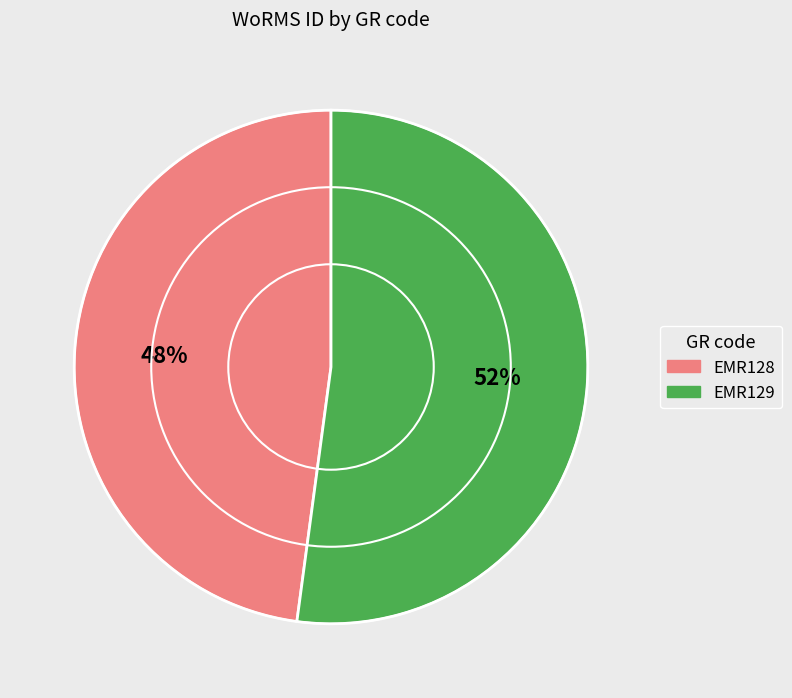

To the nearest percent, what is the average slice percentage?

50%